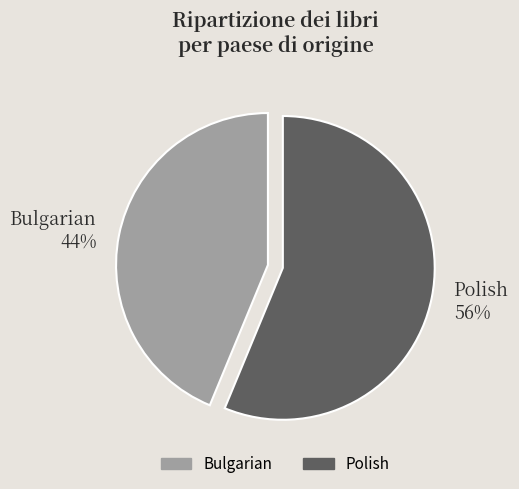

What percentage is the Polish slice, to the nearest percent?

56%